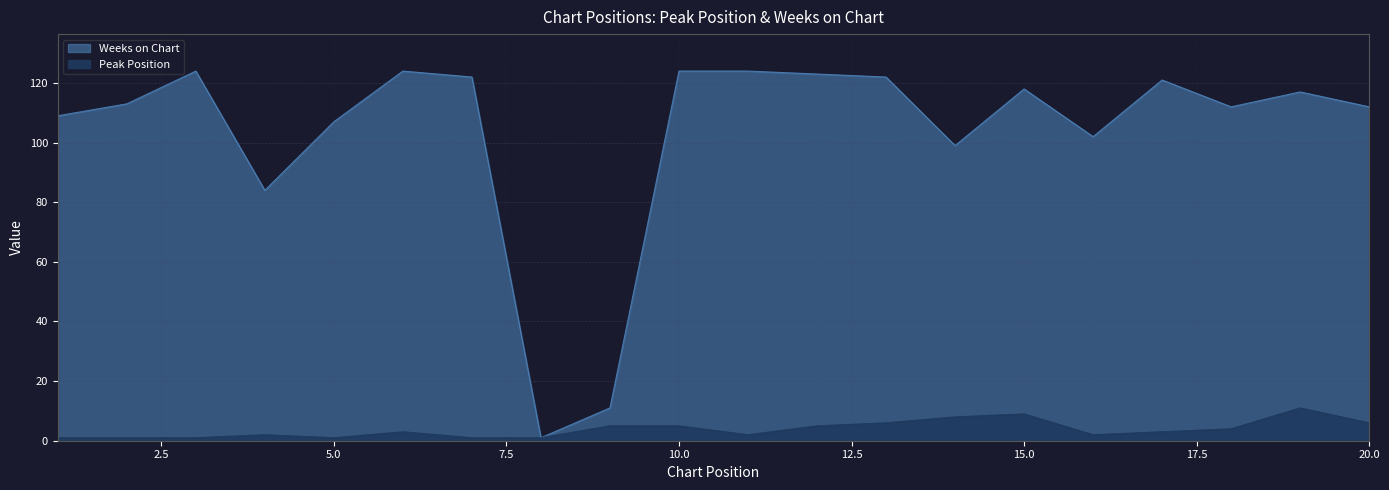

What is the value of the Weeks on Chart point at the 11th from the left?

124